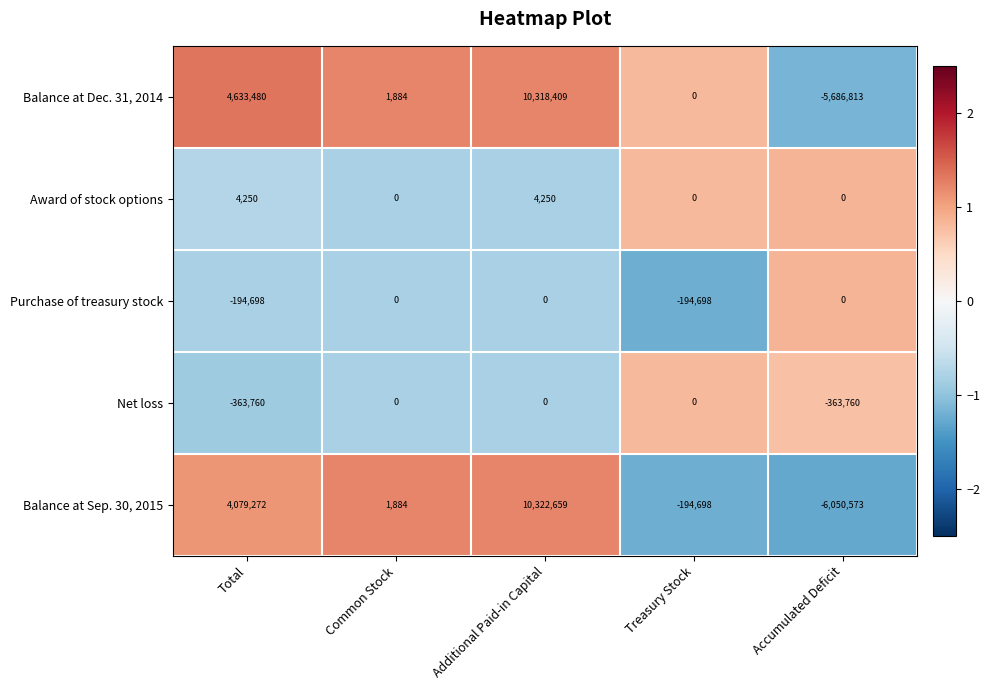

What is the minimum value shown in the chart?

-6050573